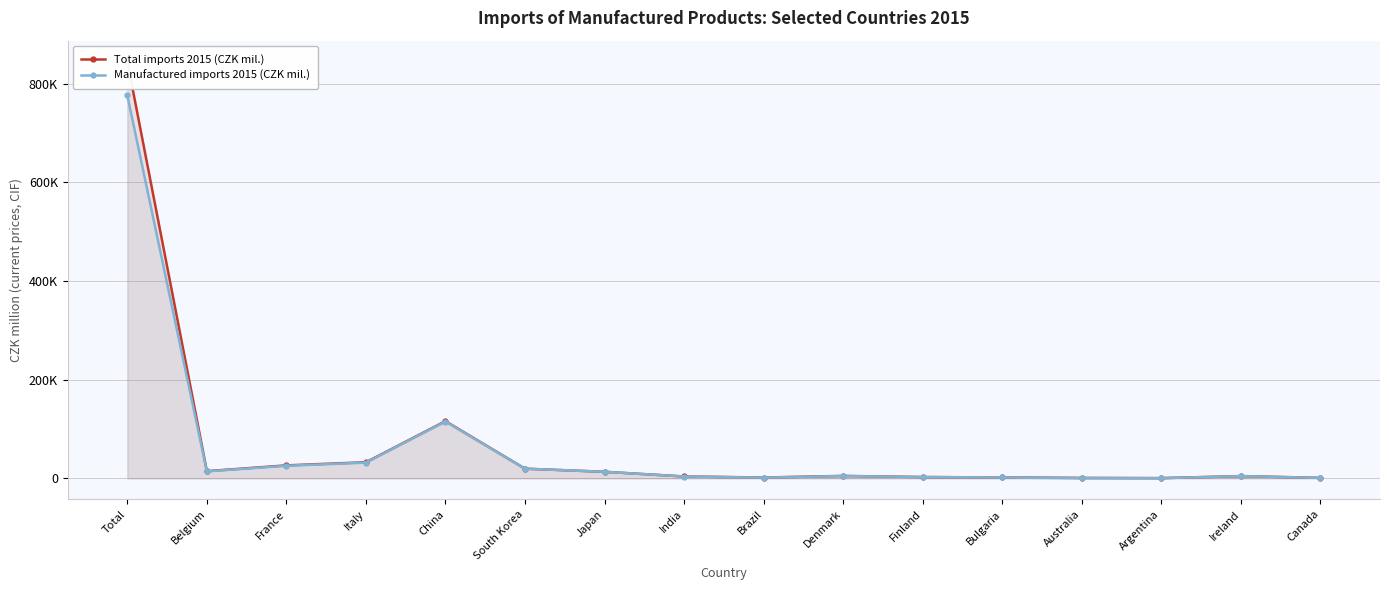

At which category does Manufactured imports 2015 (CZK mil.) reach its first local peak?

China